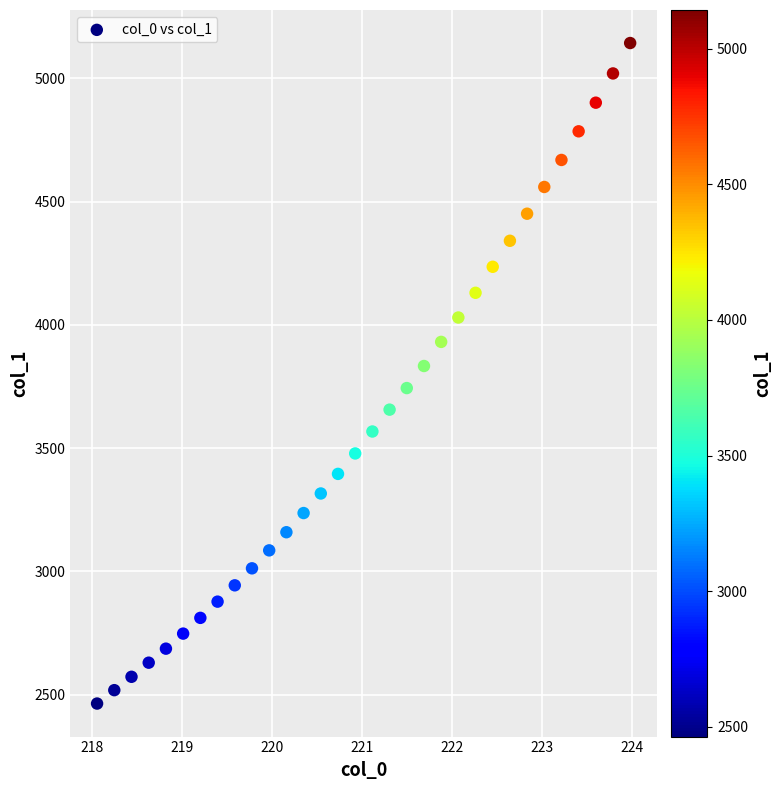

What is the range of X values (max minus min)?

5.9